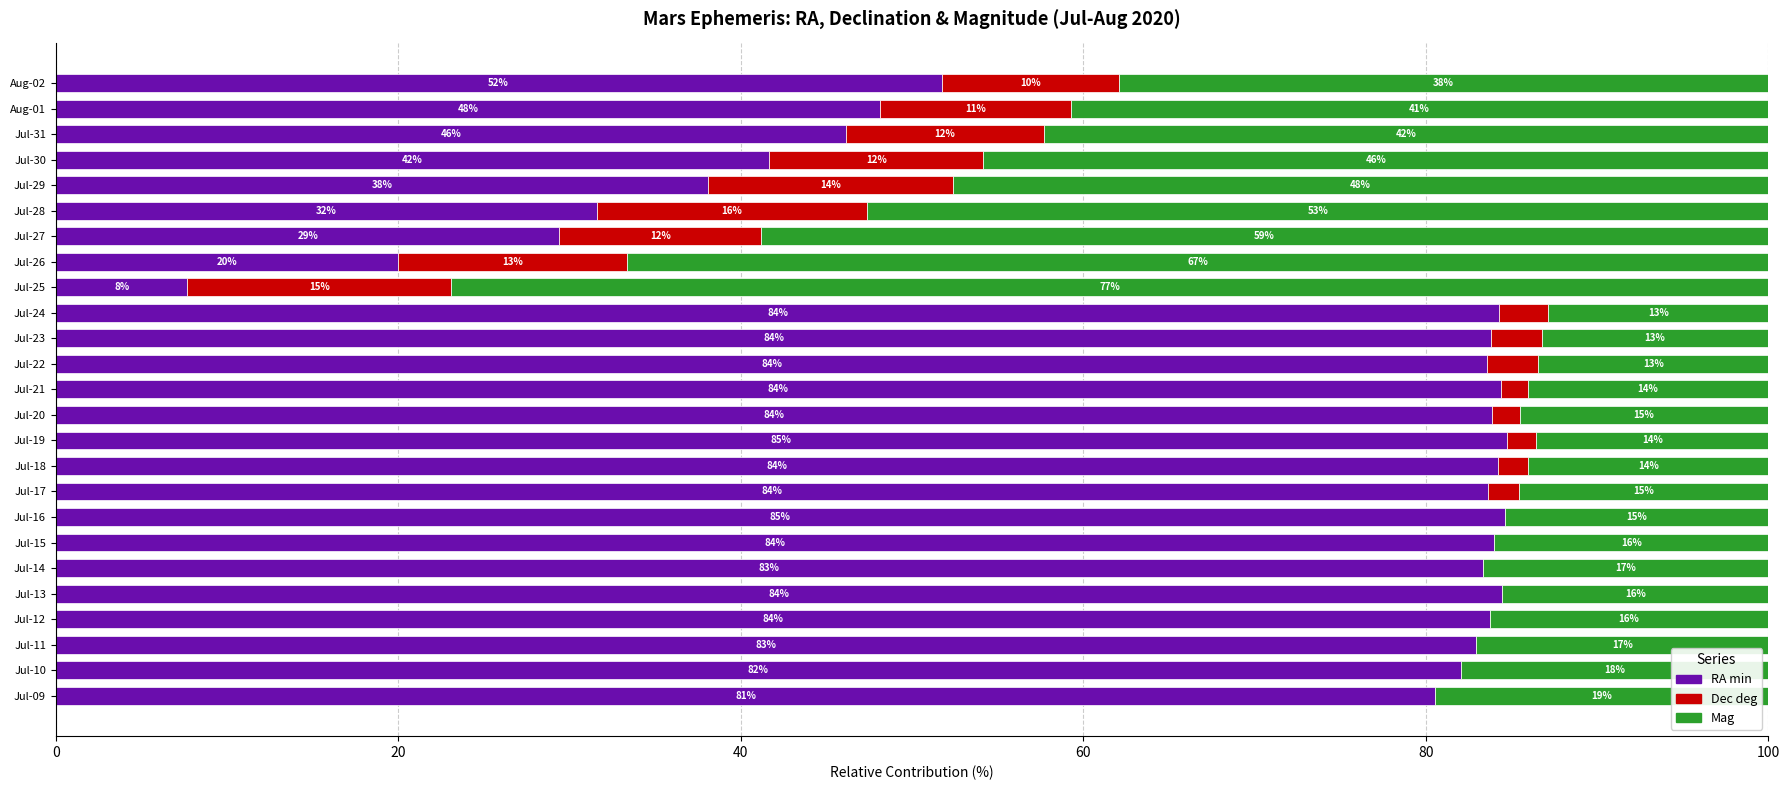

The value of RA min at Jul-12 is 83.7. True or false?

True